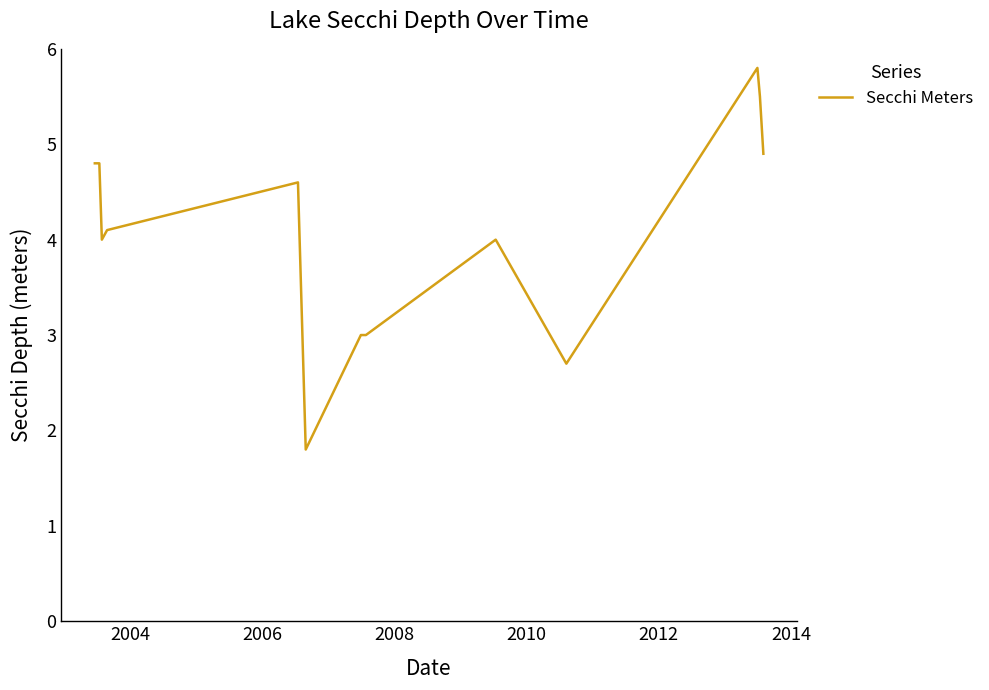

What is the minimum value shown in the chart?

1.8